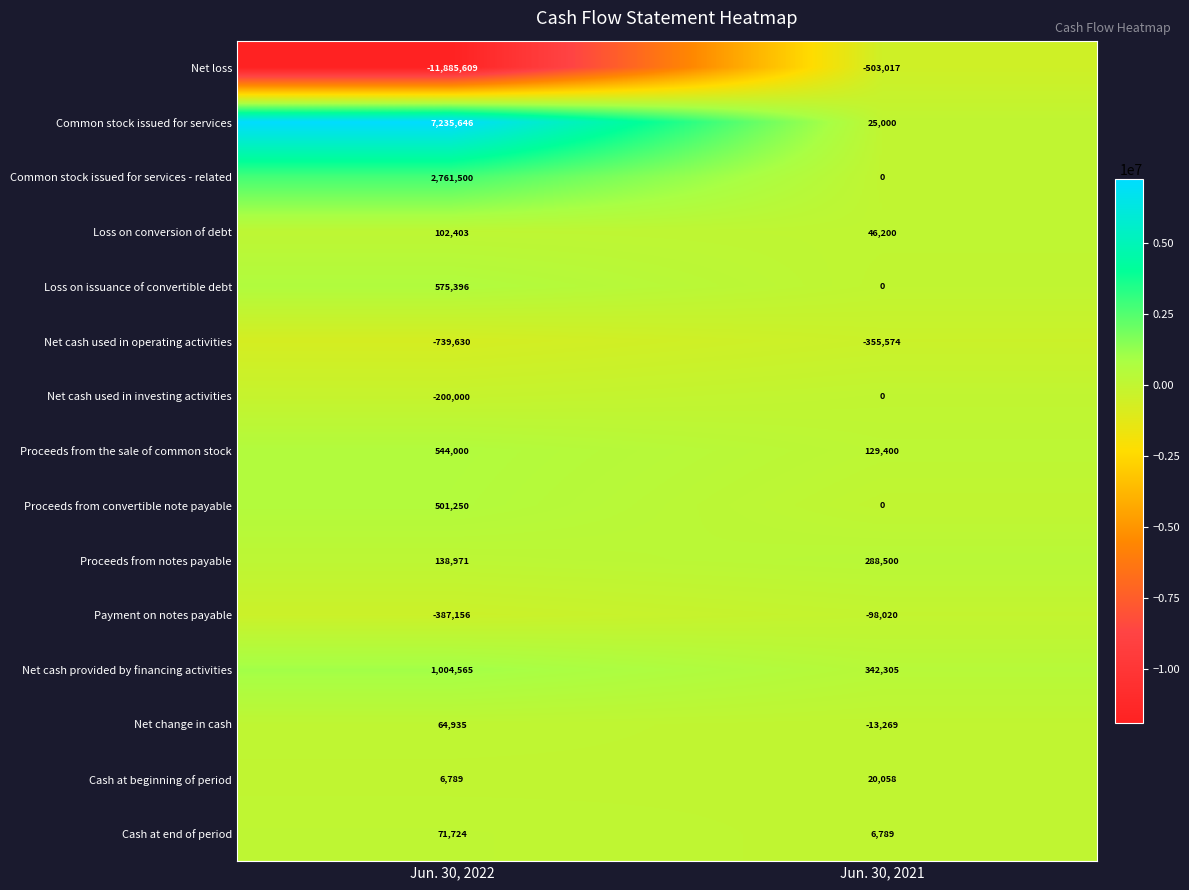

What is the sum of all Proceeds from the sale of common stock values?

673400